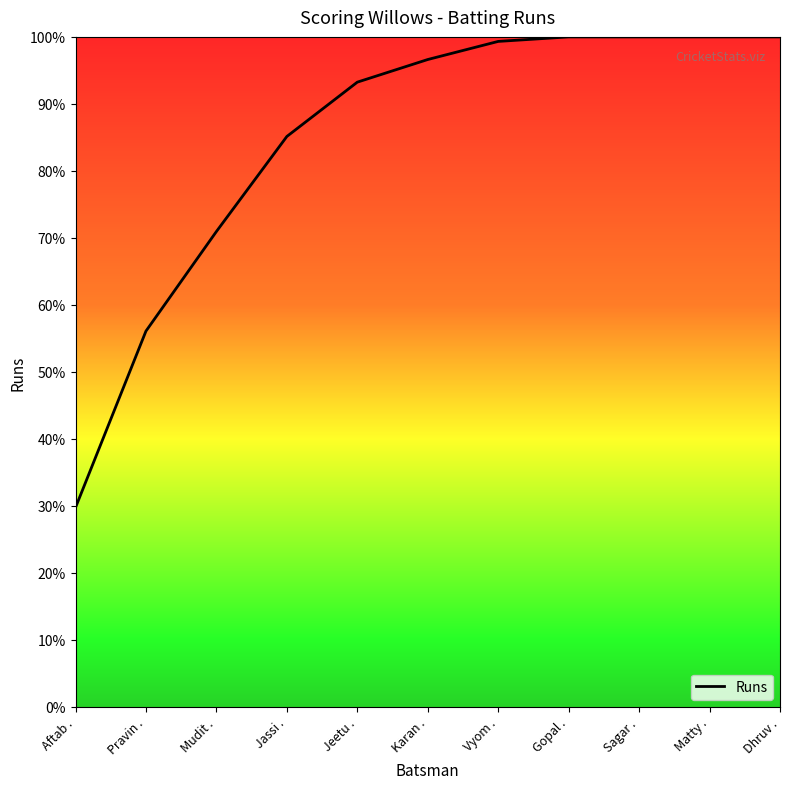

Does the chart have visible grid lines?

No